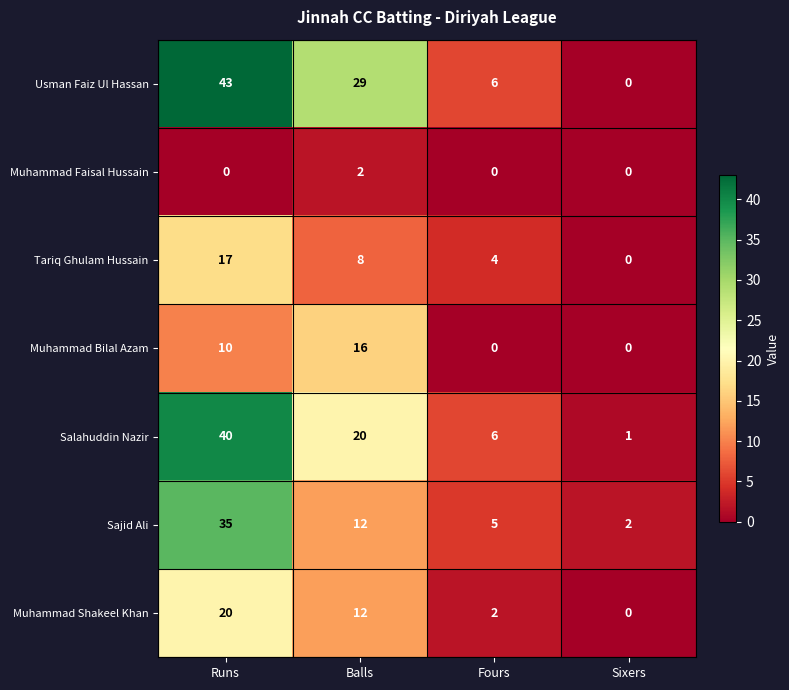

Is the value of Usman Faiz Ul Hassan at Runs greater than the value of Sajid Ali at Sixers?

Yes